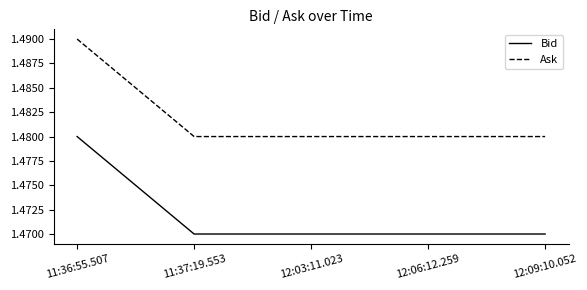

What is the total value across all series at 11:37:19.553?

3.0